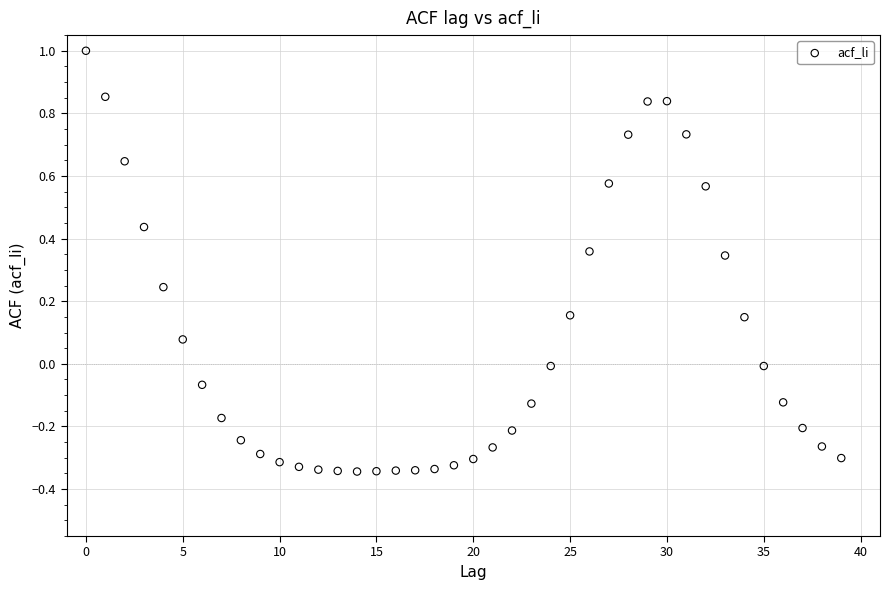

What is the range of Y values (max minus min)?

1.3